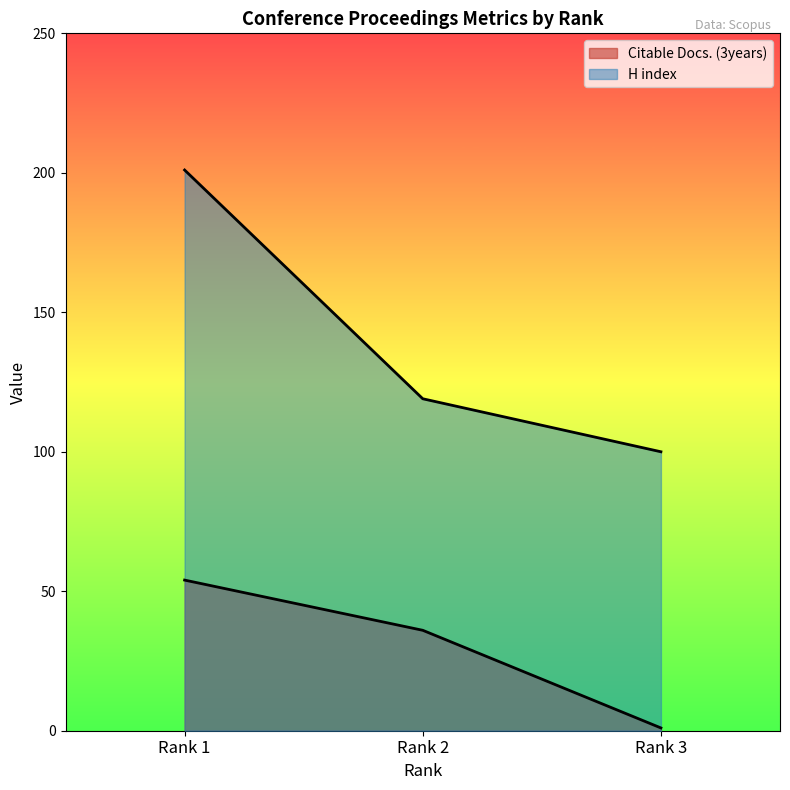

At which category is the sum across all series the highest?

Rank 1